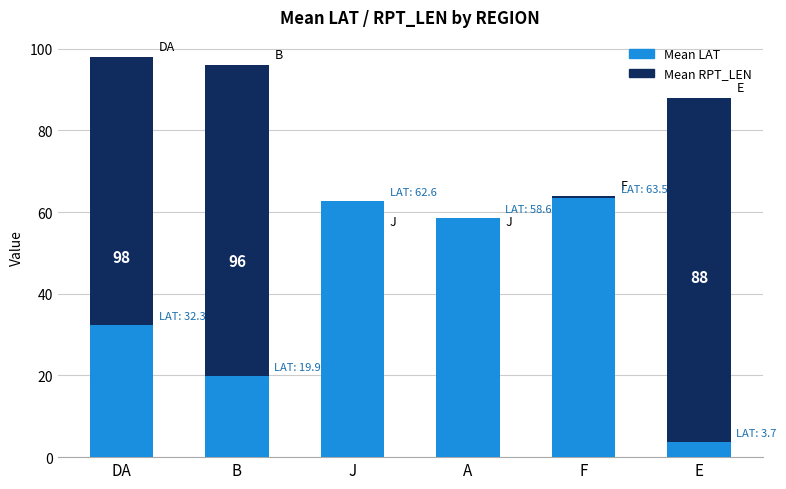

Reading left to right, list all the values displayed in this chart.

Mean RPT_LEN: DA=98.0	B=96.0	J=55.0	A=55.0	F=64.0	E=88.0
Mean LAT: DA=32.3	B=19.9	J=62.6	A=58.6	F=63.5	E=3.7